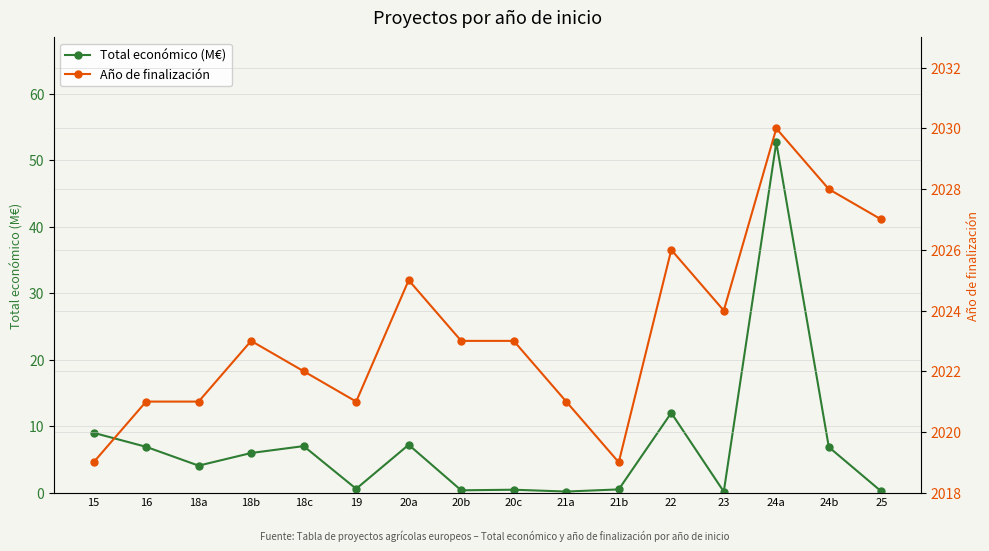

True or false: Año de finalización and Total económico (M€) cross at least once.

False